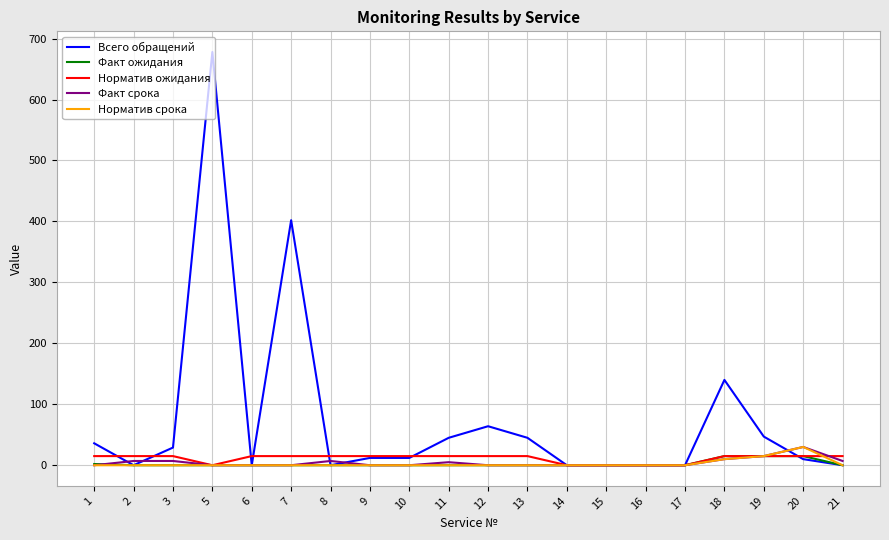

What is the total value across all series at 13?

60